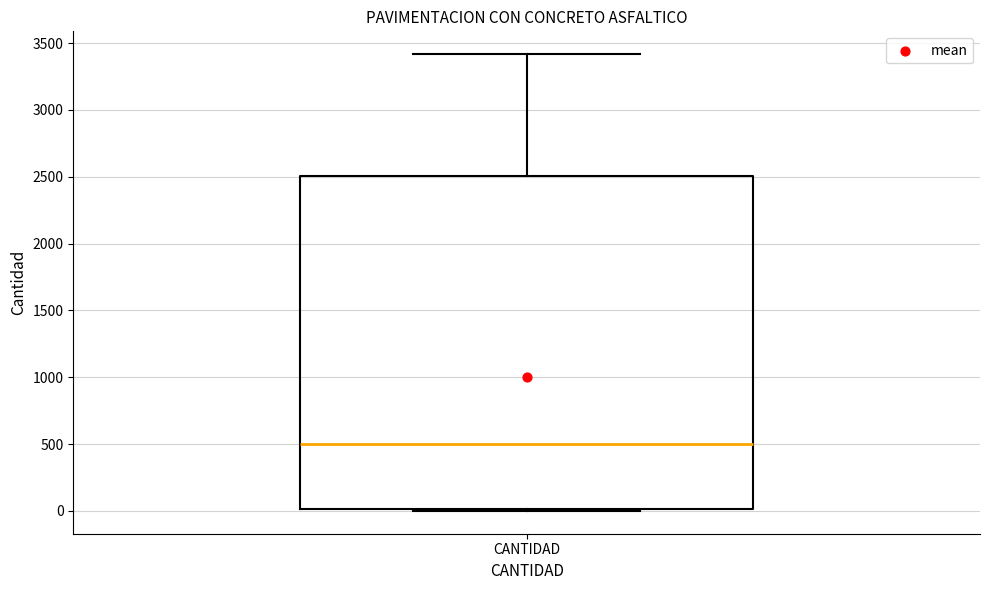

Read this box plot against the y-axis: the position of the median line, the range covered by the box, and the ends of both whiskers. The values are not printed on the chart, so give them approximately, as read against the axis.

median 500, box 0 to 2500, whiskers 0 to 3400